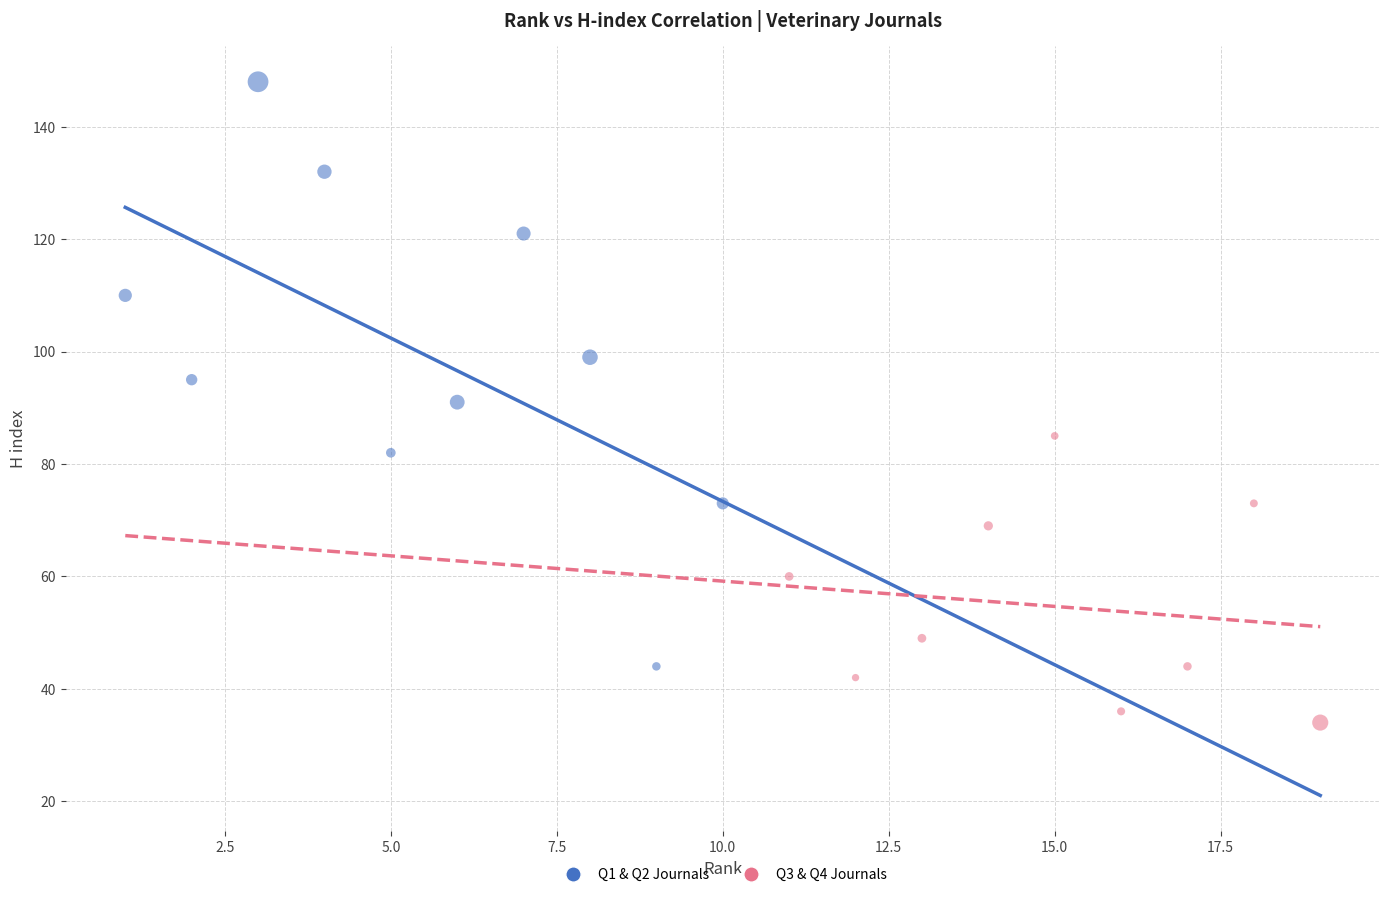

Which series contains the highest Y value?

Q1 & Q2 Journals